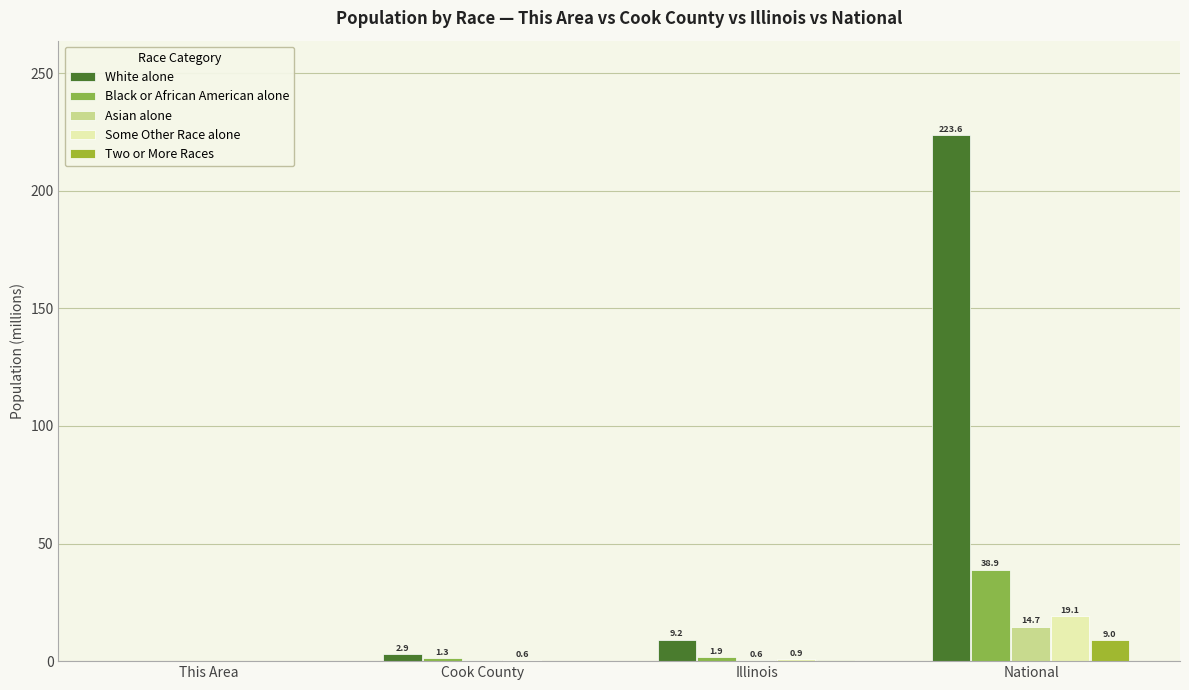

Does the chart contain stacked bars?

No